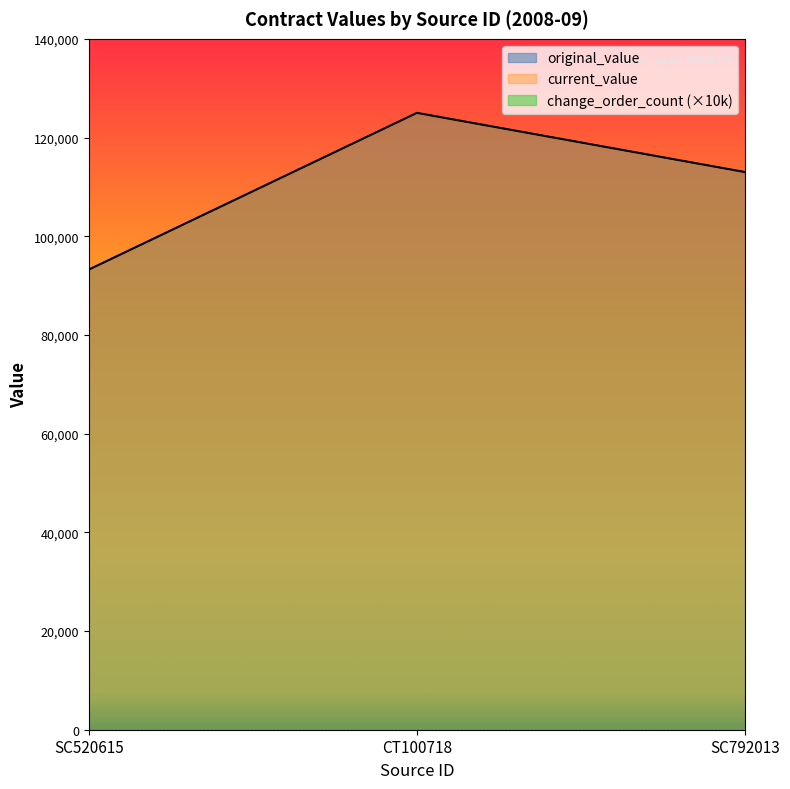

What is the minimum value for original_value?

93240